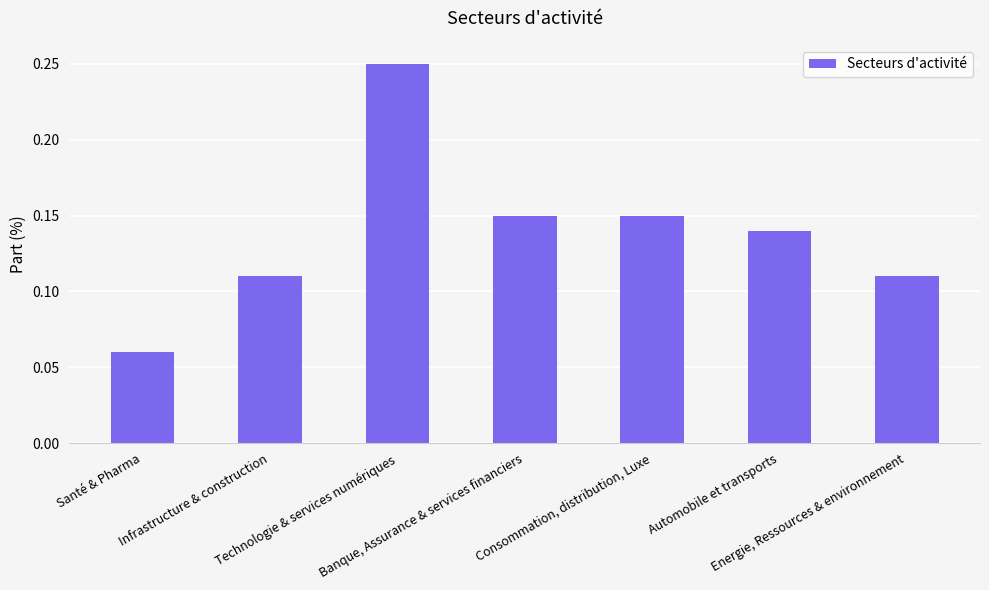

At which label is the value closest to 0?

Santé & Pharma